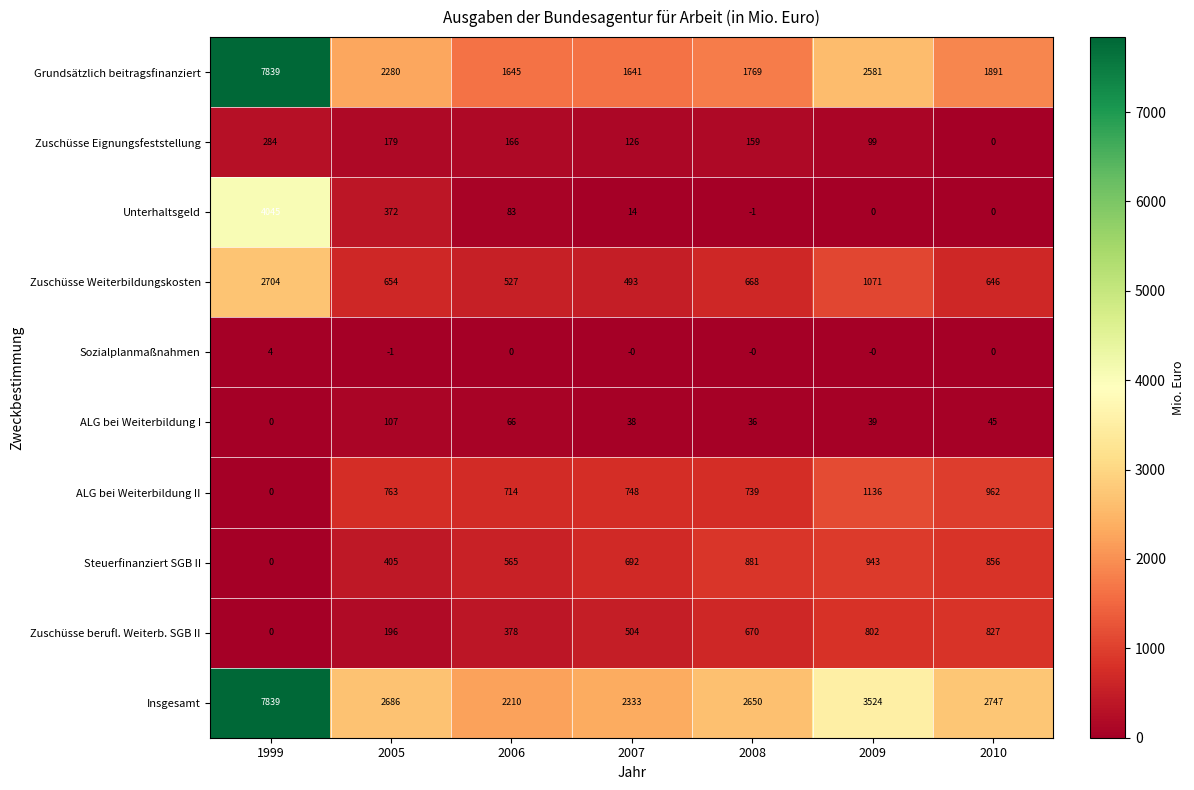

How many categories are shown in the chart?

7